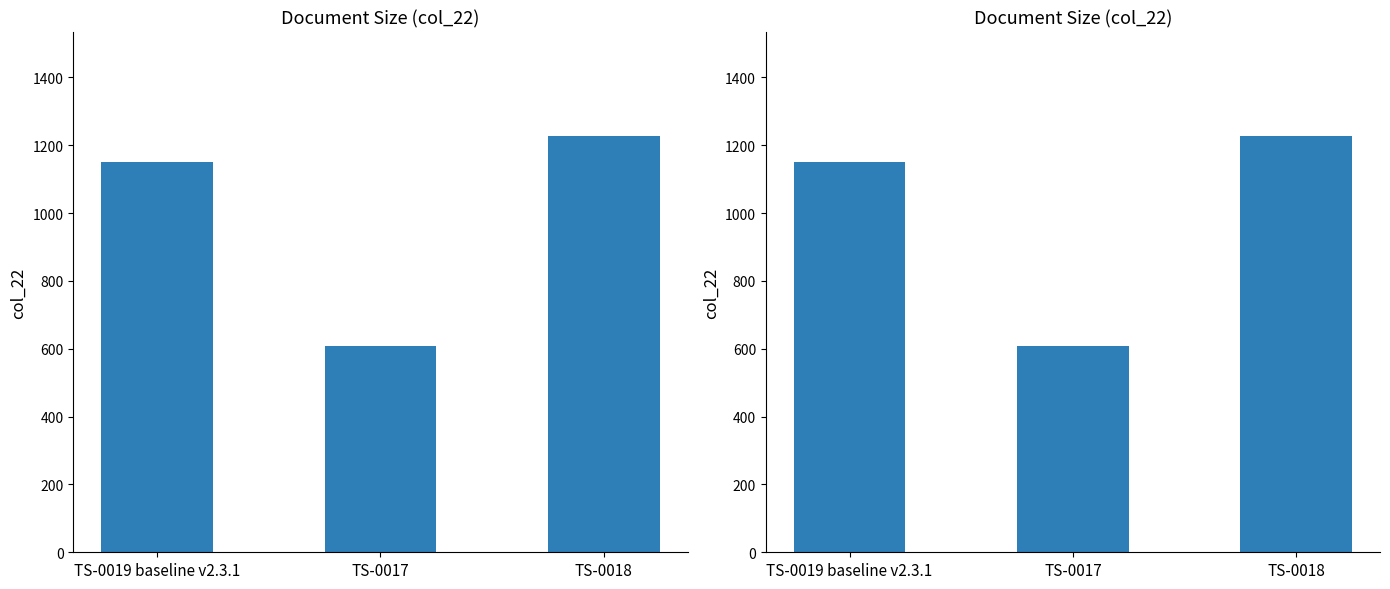

Which label corresponds to the largest value in the chart?

TS-0018